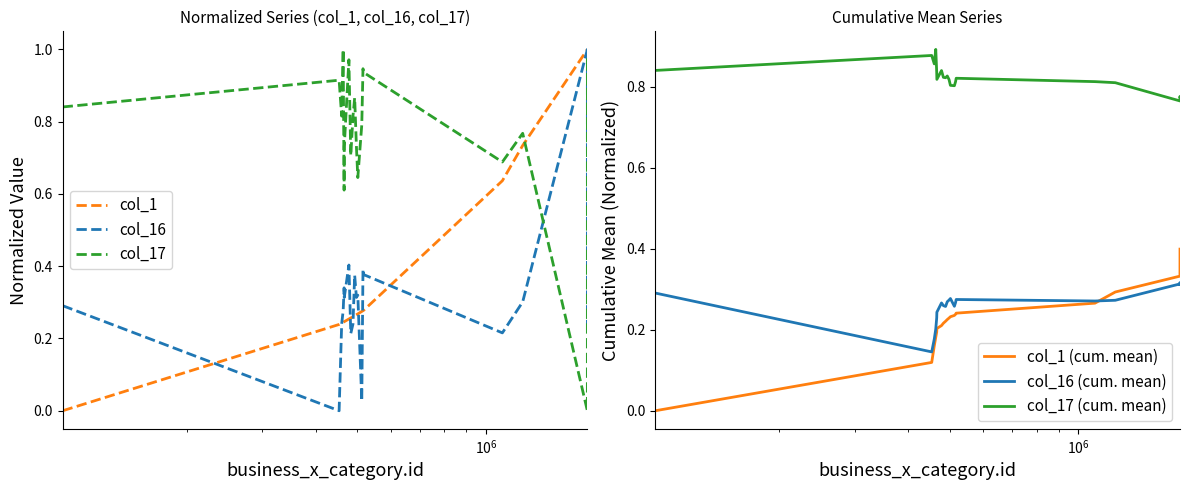

List the series in order of their peak value, lowest first.

col_16 (cum. mean), col_1 (cum. mean), col_17 (cum. mean), col_1, col_16, col_17